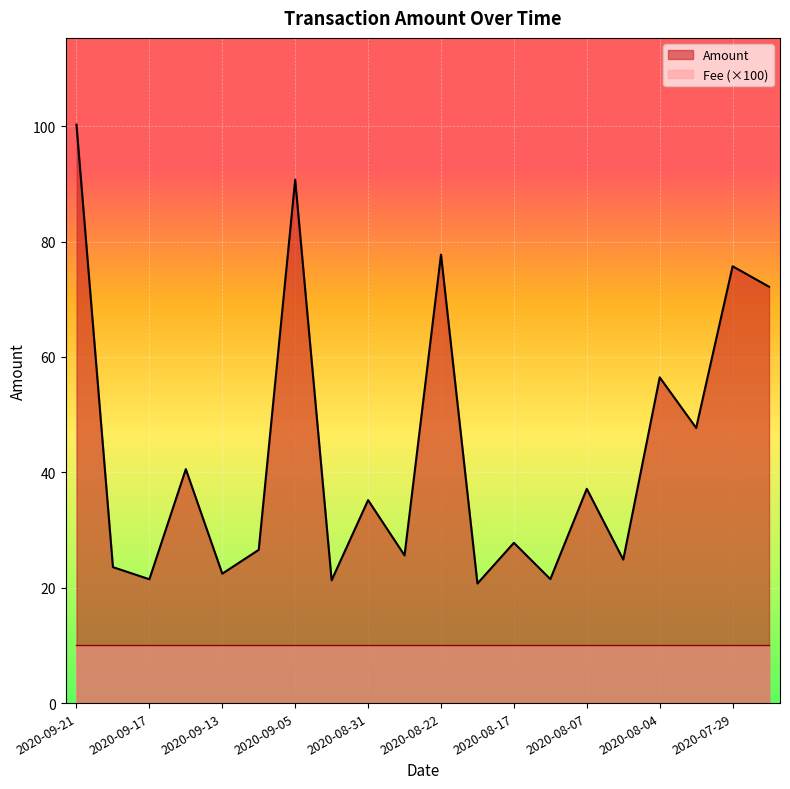

What is the label of the 20th point from the right?

2020-09-21